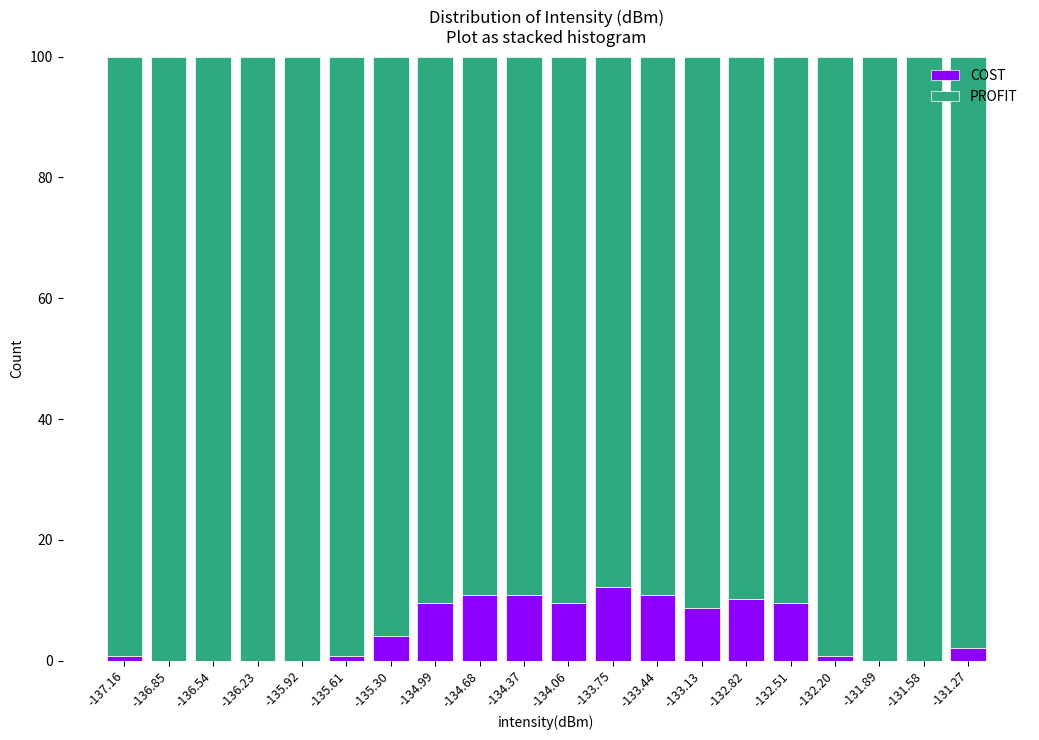

The COST series shows 10.8 at -134.37. True or false?

True